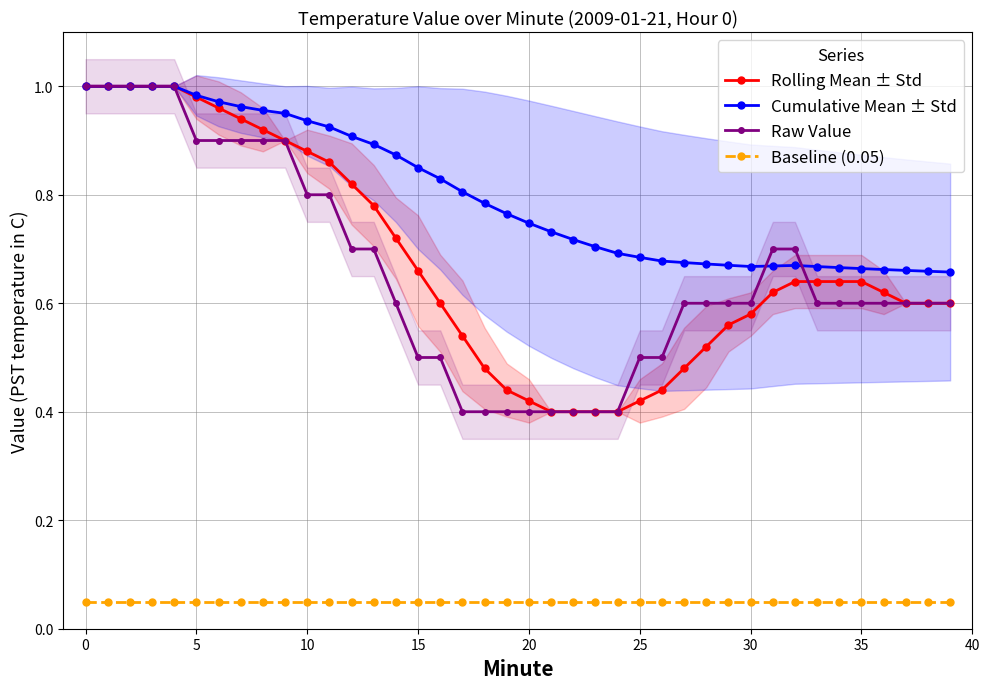

Between 26 and 34, which series saw the biggest shift?

Rolling Mean ± Std